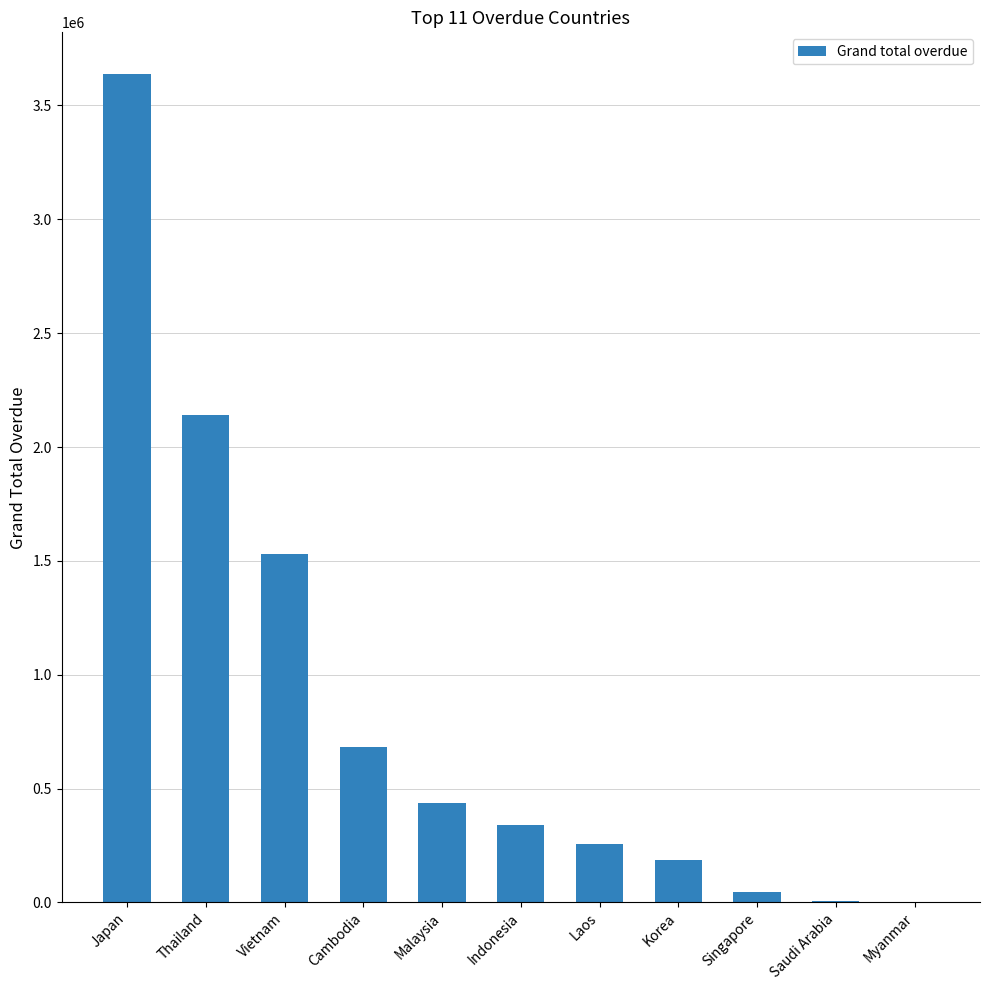

What is the maximum value shown in the chart?

3639362.5